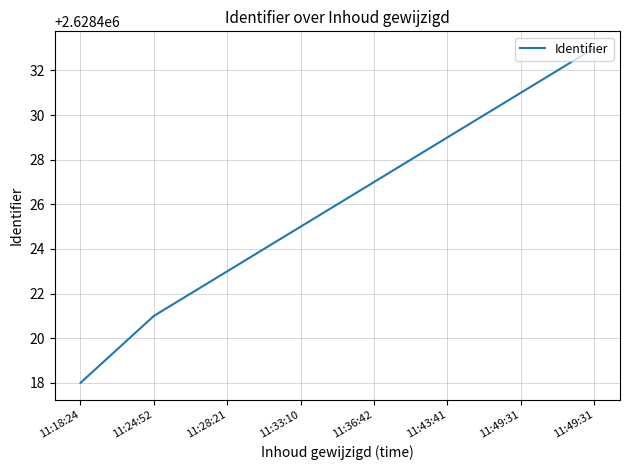

At which category does the chart reach its peak across all series?

11:49:31